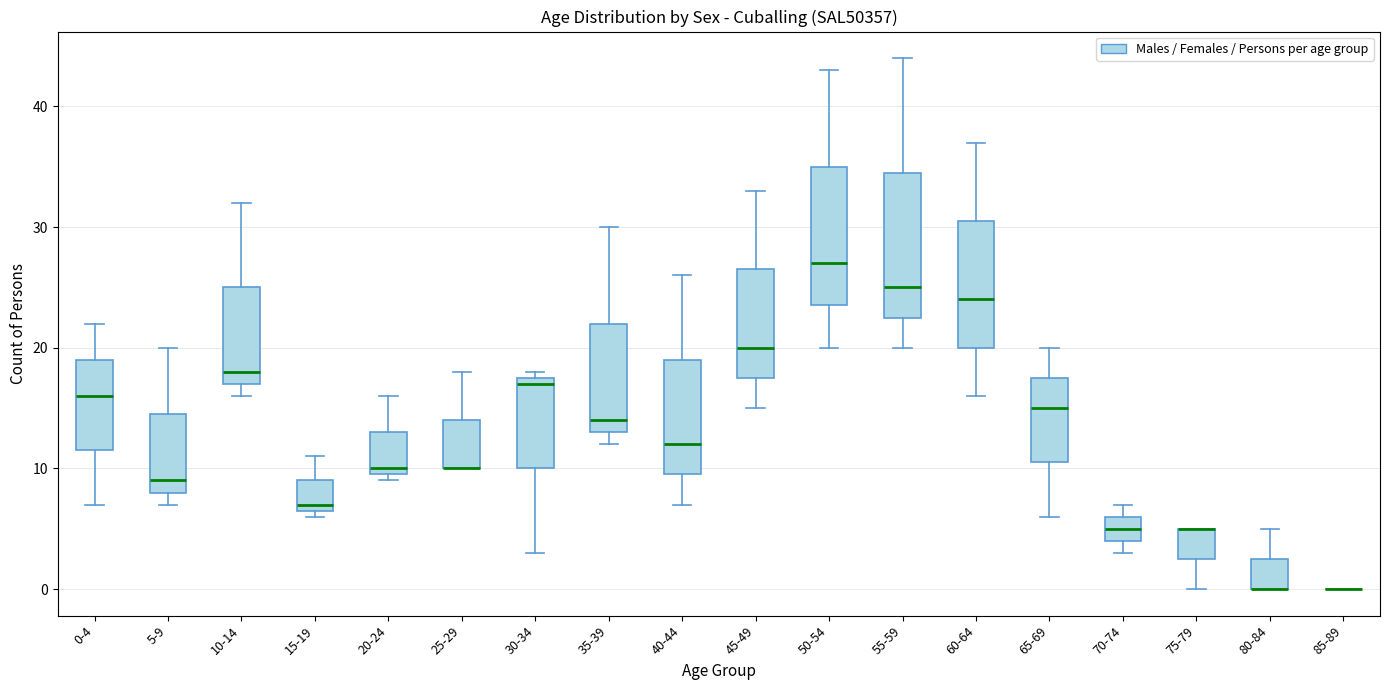

Reading left to right, read every box against the y-axis: the position of its median line, the range the box covers, and the ends of its whiskers. The values are not printed on the chart, so give them approximately, as read against the axis.

0-4: median 16, box 12 to 19, whiskers 7 to 22
5-9: median 9, box 8 to 15, whiskers 7 to 20
10-14: median 18, box 17 to 25, whiskers 16 to 32
15-19: median 7 (just above the box's lower edge), box 7 to 9, whiskers 6 to 11
20-24: median 10 (just above the box's lower edge), box 10 to 13, whiskers 9 to 16
25-29: median 10 (drawn on the box's lower edge), box 10 to 14, whiskers 10 to 18
30-34: median 17, box 10 to 18, whiskers 3 to 18 (just above the box's upper edge)
35-39: median 14, box 13 to 22, whiskers 12 to 30
40-44: median 12, box 10 to 19, whiskers 7 to 26
45-49: median 20, box 18 to 27, whiskers 15 to 33
50-54: median 27, box 24 to 35, whiskers 20 to 43
55-59: median 25, box 23 to 35, whiskers 20 to 44
60-64: median 24, box 20 to 31, whiskers 16 to 37
65-69: median 15, box 11 to 18, whiskers 6 to 20
70-74: median 5, box 4 to 6, whiskers 3 to 7
75-79: median 5 (drawn on the box's upper edge), box 3 to 5, whiskers 0 to 5
80-84: median 0 (drawn on the box's lower edge), box 0 to 3, whiskers 0 to 5
85-89: box collapsed to a line at 0, whiskers 0 to 0